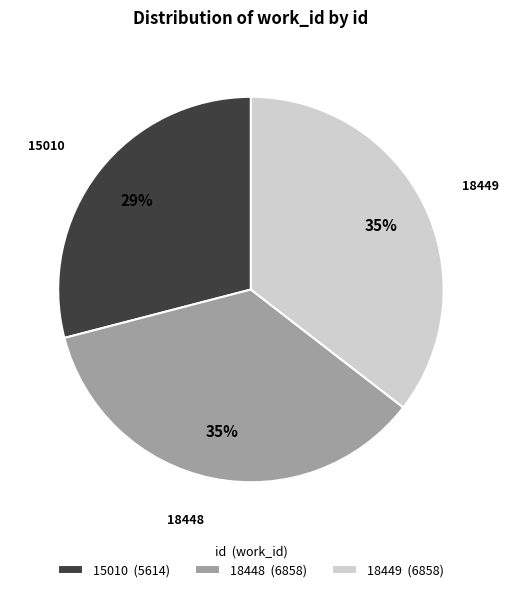

To the nearest percent, what percentage of the pie is 18449?

35%